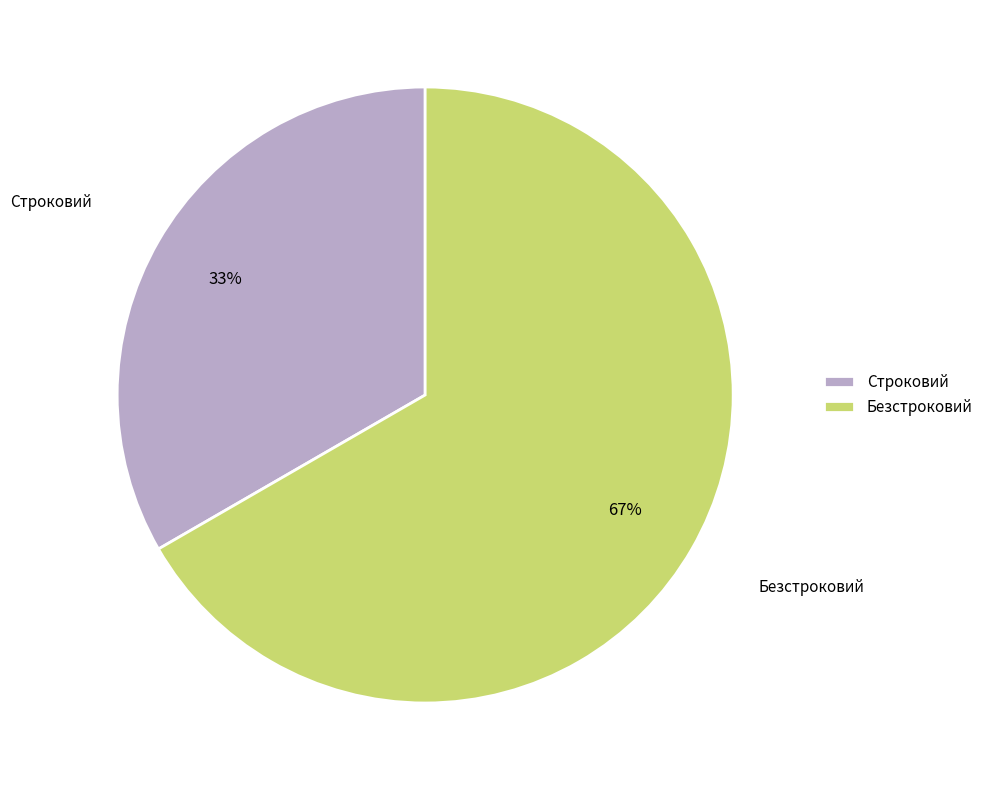

Between Безстроковий and Строковий, which is larger?

Безстроковий